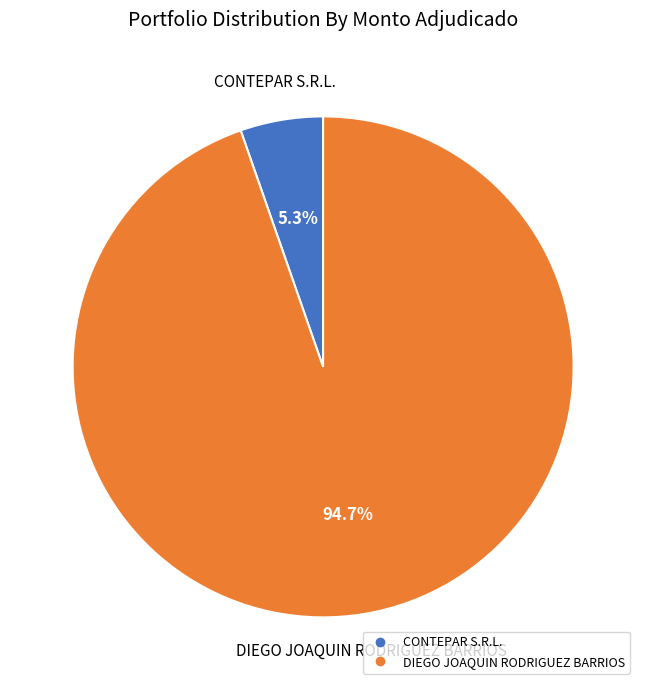

True or false: DIEGO JOAQUIN RODRIGUEZ BARRIOS accounts for 95% of the total.

True